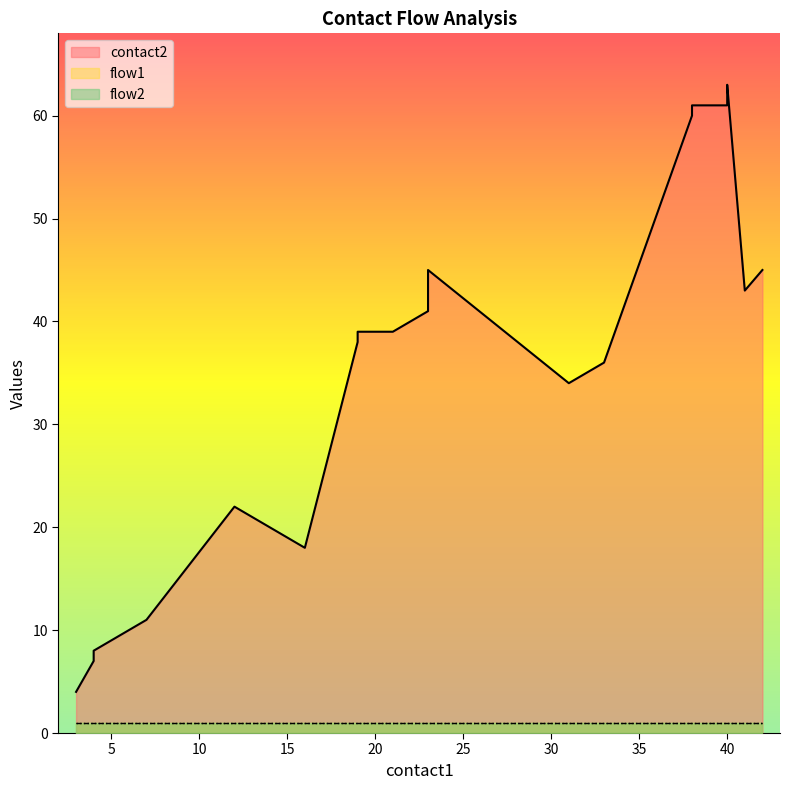

Reading left to right, transcribe all the data shown in this chart.

contact2: 4	7	8	11	22	20	18	38	39	39	41	45	34	36	60	61	61	63	43	45
flow1: 1	1	1	1	1	1	1	1	1	1	1	1	1	1	1	1	1	1	1	1
flow2: 1	1	1	1	1	1	1	1	1	1	1	1	1	1	1	1	1	1	1	1